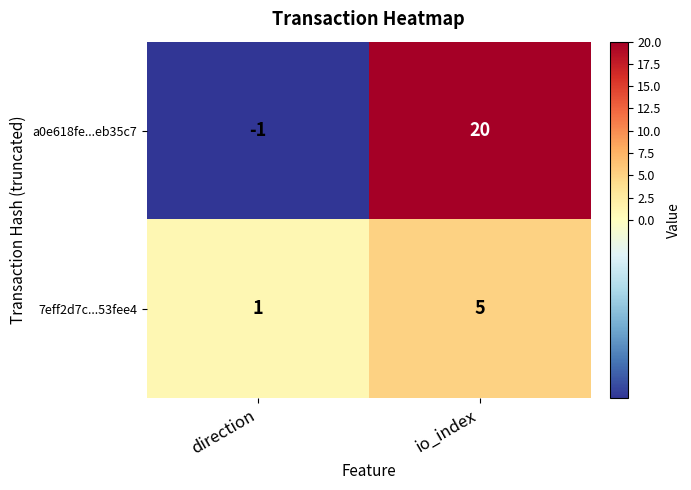

List the series in order of their overall mean, highest first.

a0e618fe...eb35c7, 7eff2d7c...53fee4